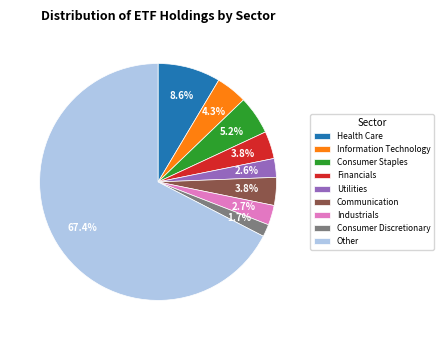

True or false: Health Care accounts for 13% of the total.

False